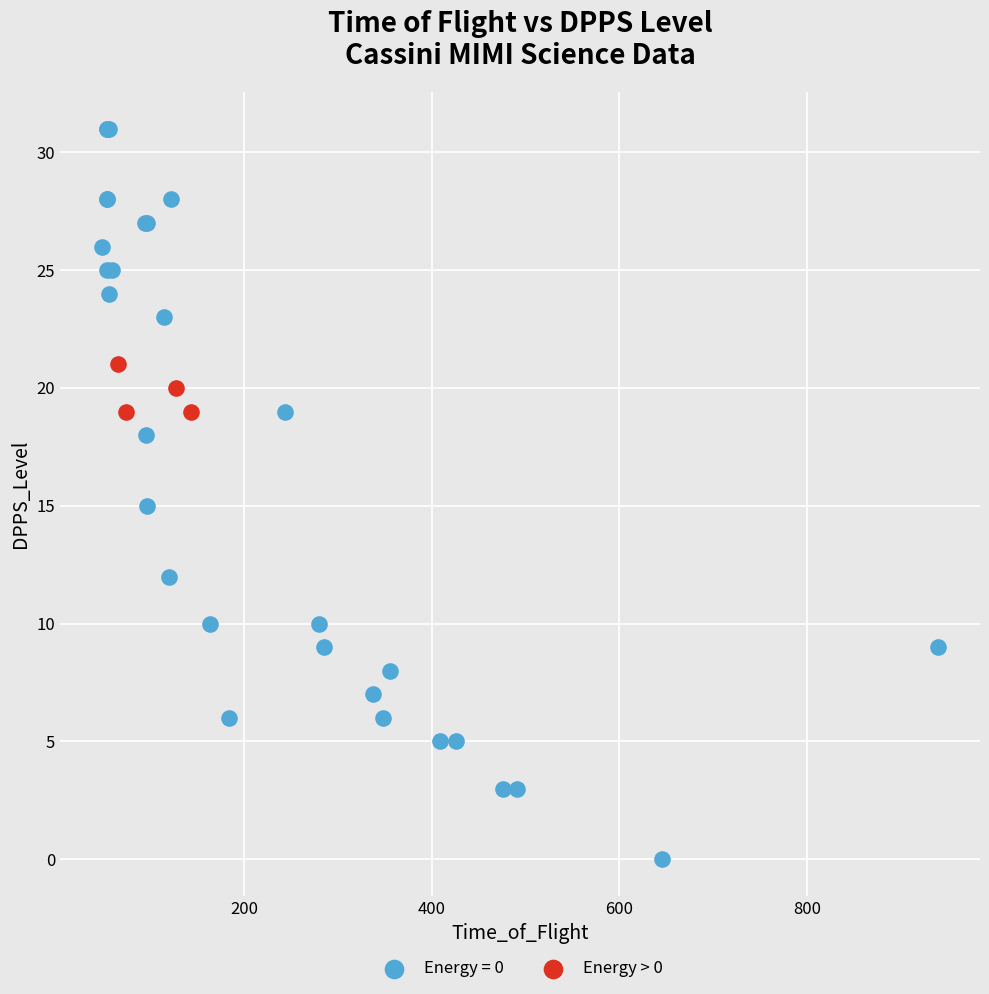

Which series contains the highest Y value?

Energy = 0